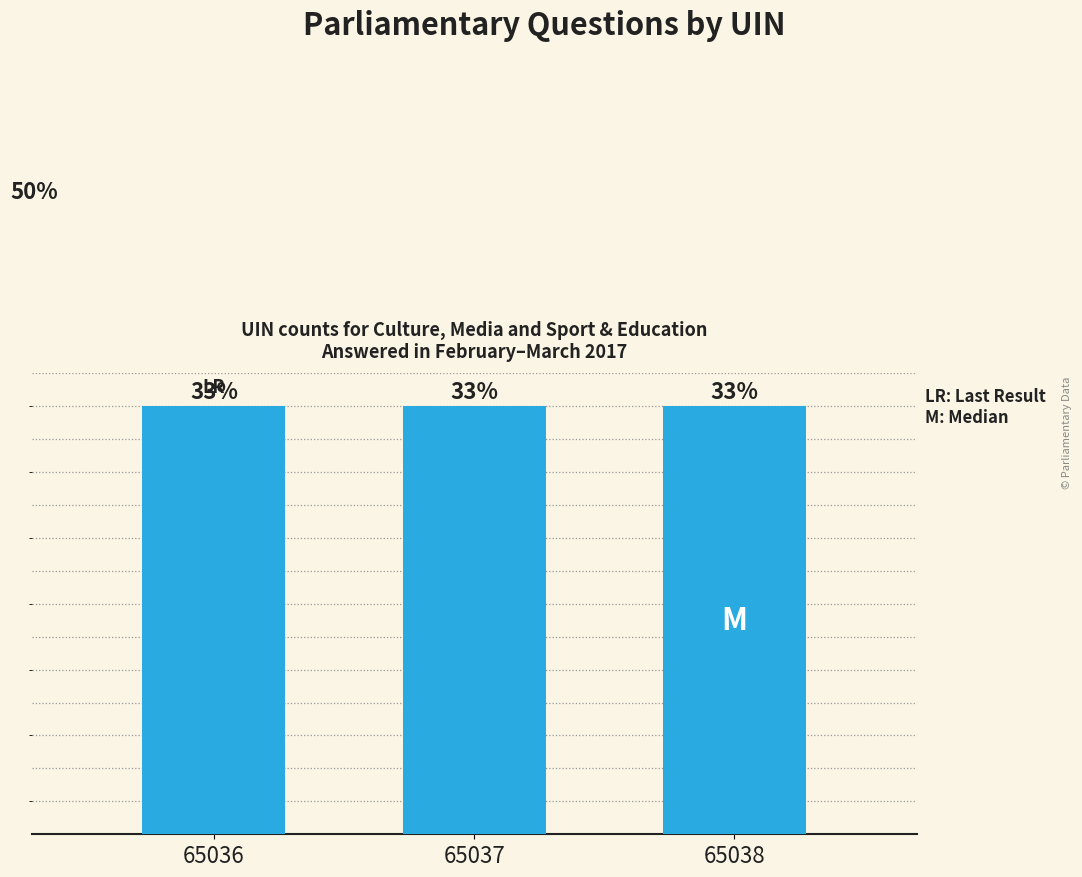

Which category has the lowest value across all series?

65036